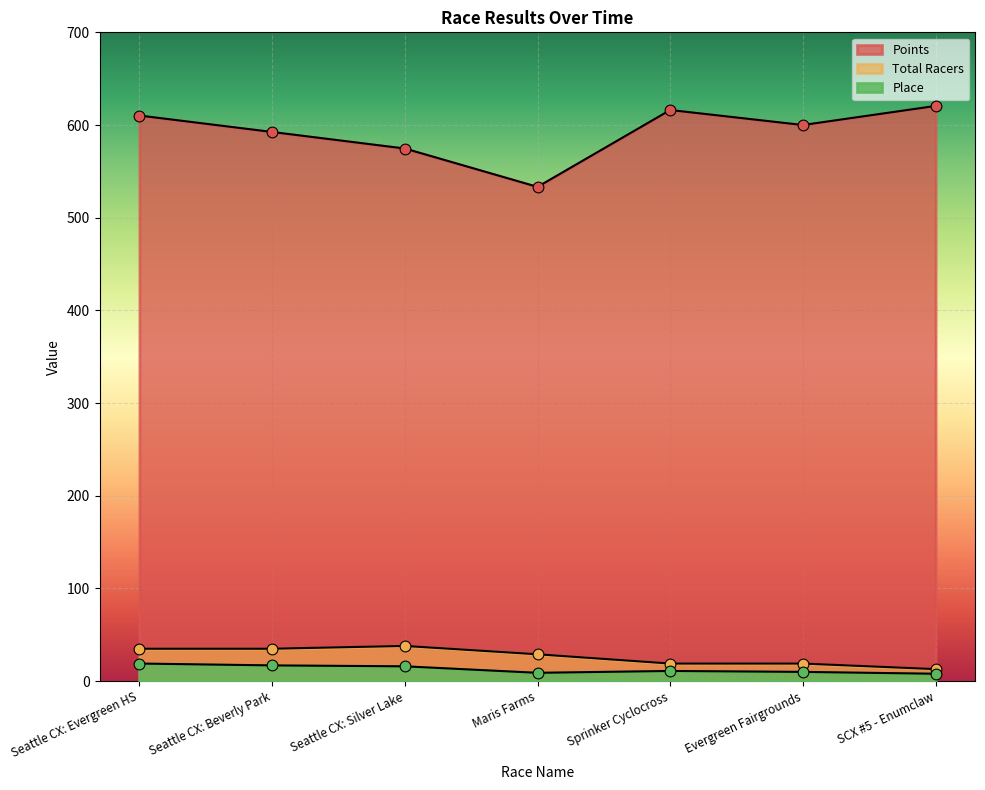

At which category is the sum across all series the highest?

Seattle CX: Evergreen HS